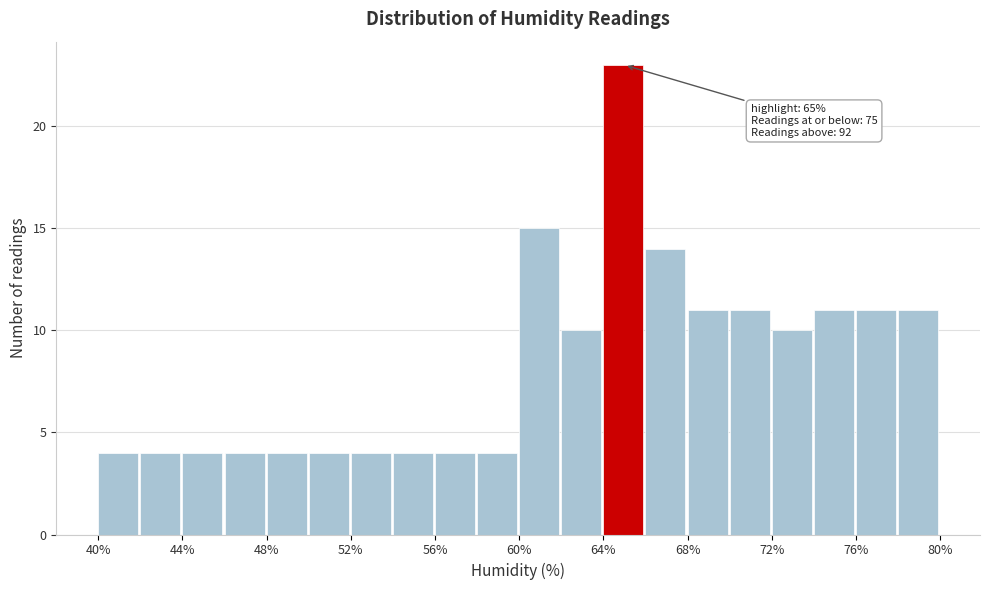

Which range on the x-axis has the tallest bar?

64 to 66